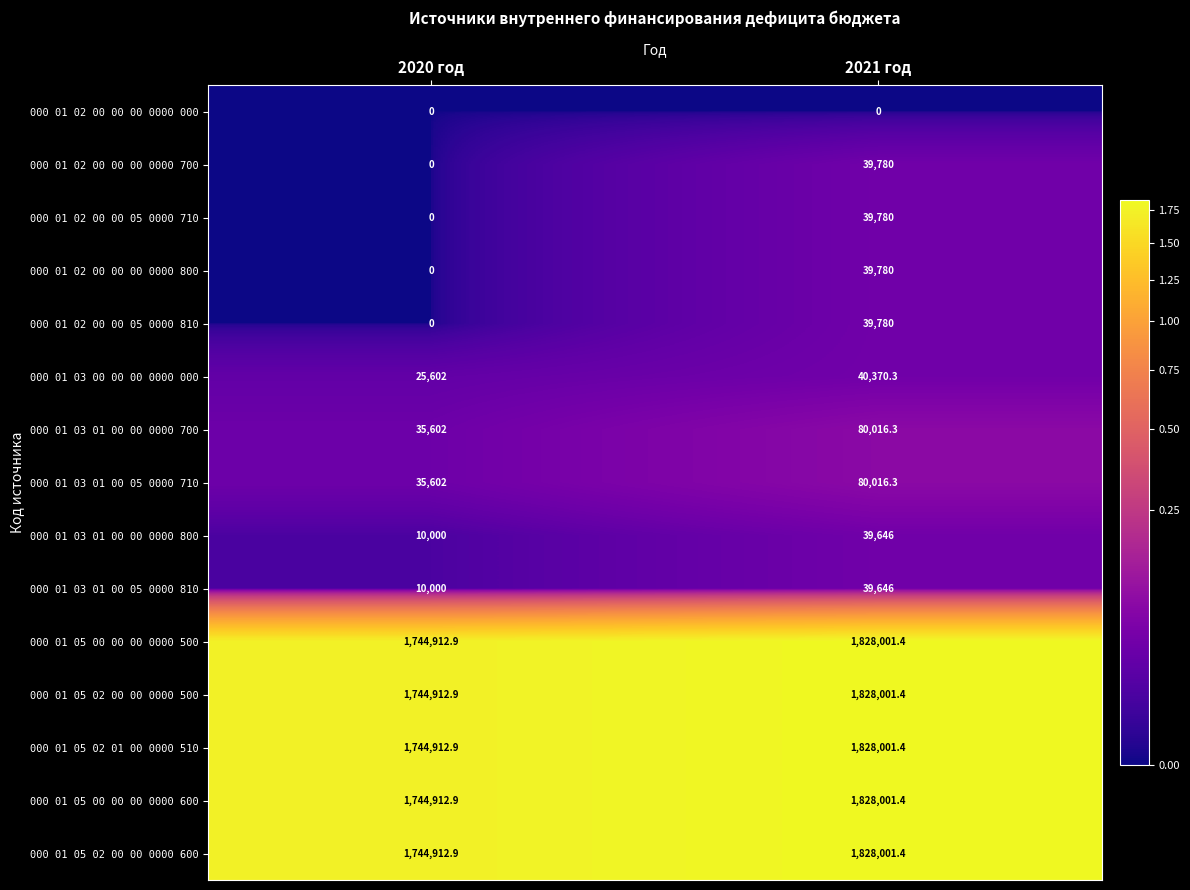

At which label does 000 01 03 01 00 05 0000 710 reach its minimum?

2020 год